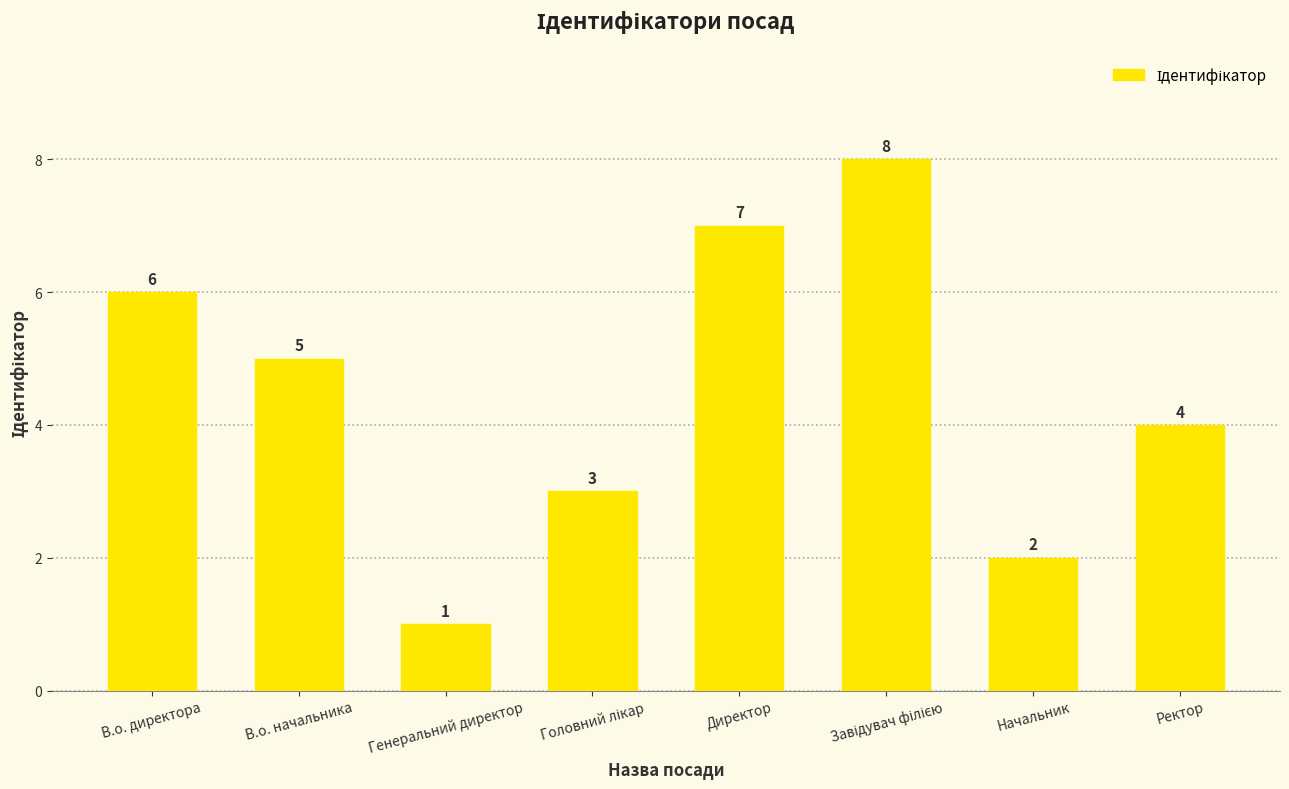

At which category does the chart reach its minimum across all series?

Генеральний директор